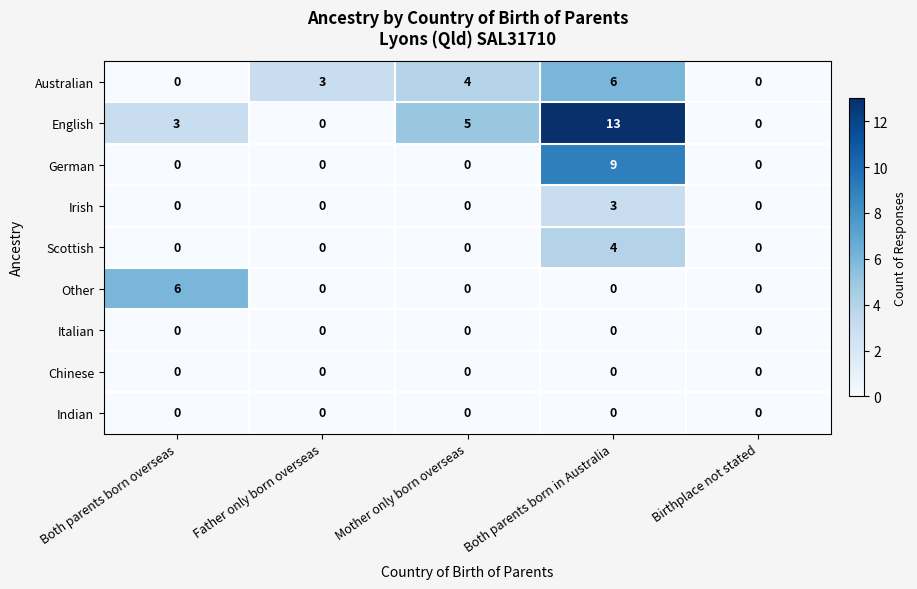

True or false: Other has a value of -3 at Mother only born overseas.

False